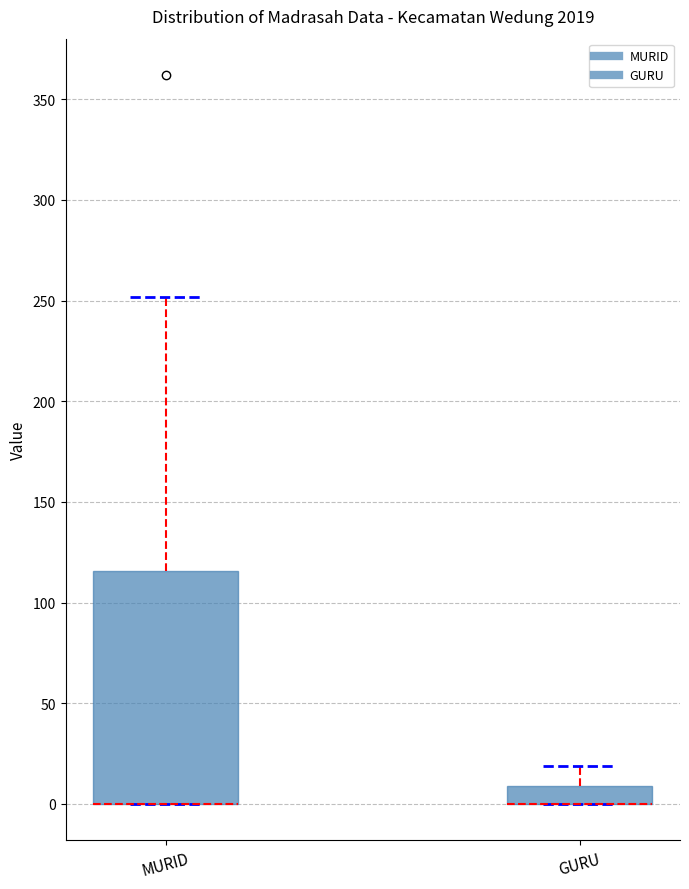

Reading left to right, read every box against the y-axis: the position of its median line, the range the box covers, and the ends of its whiskers. The values are not printed on the chart, so give them approximately, as read against the axis.

MURID: median 0 (drawn on the box's lower edge), box 0 to 115, whiskers 0 to 250
GURU: median 0 (drawn on the box's lower edge), box 0 to 10, whiskers 0 to 20